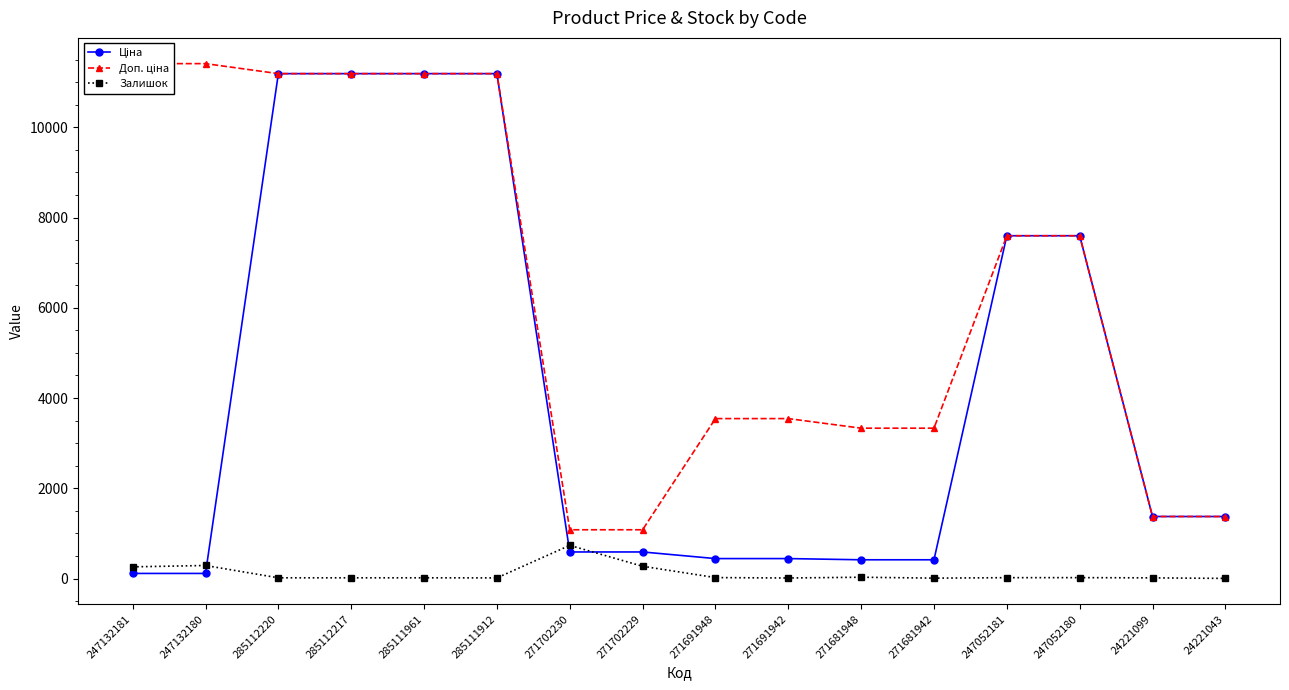

What are all the series names shown in the legend?

Ціна, Доп. ціна, Залишок